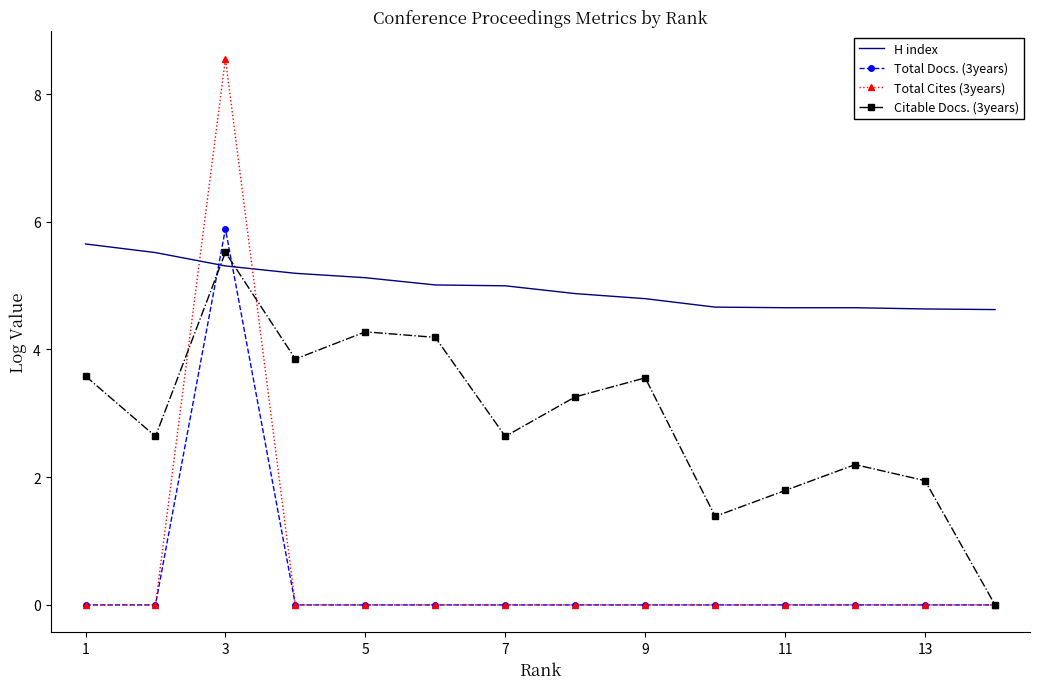

Which series has the largest total across all categories?

H index